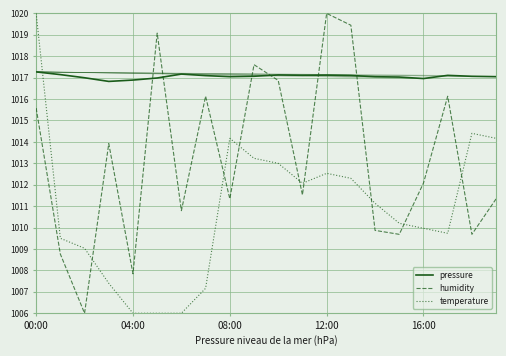

Rank the series by their average value, from lowest to highest.

temperature, humidity, pressure